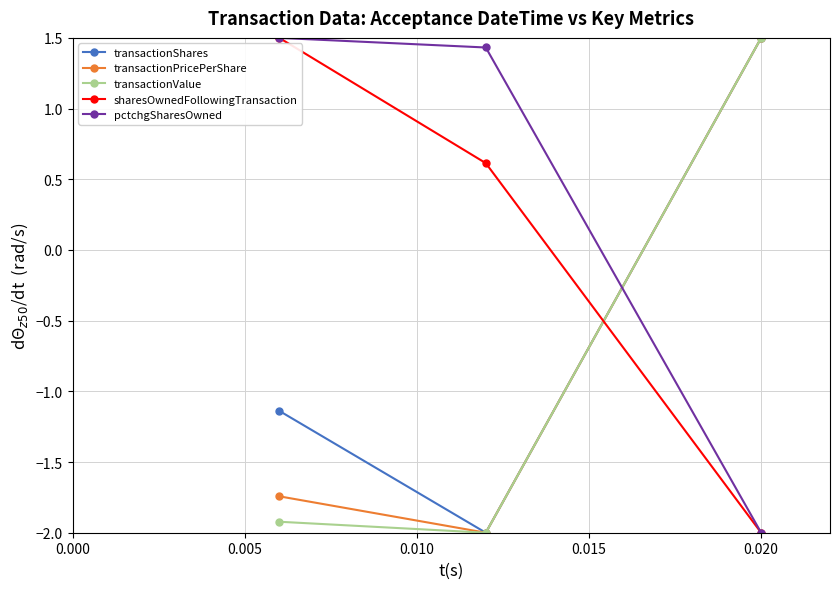

At how many categories does at least one series exceed 1?

3